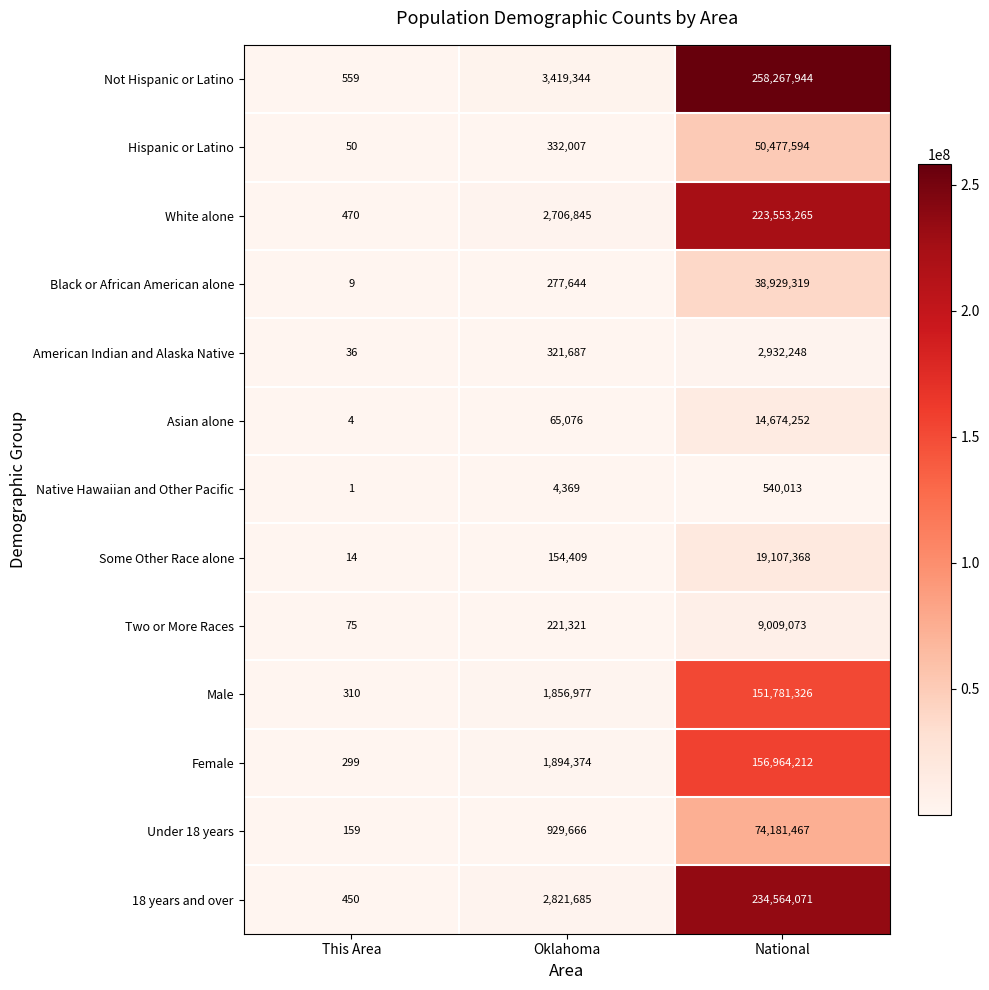

What is the total value across all series at Oklahoma?

15005404